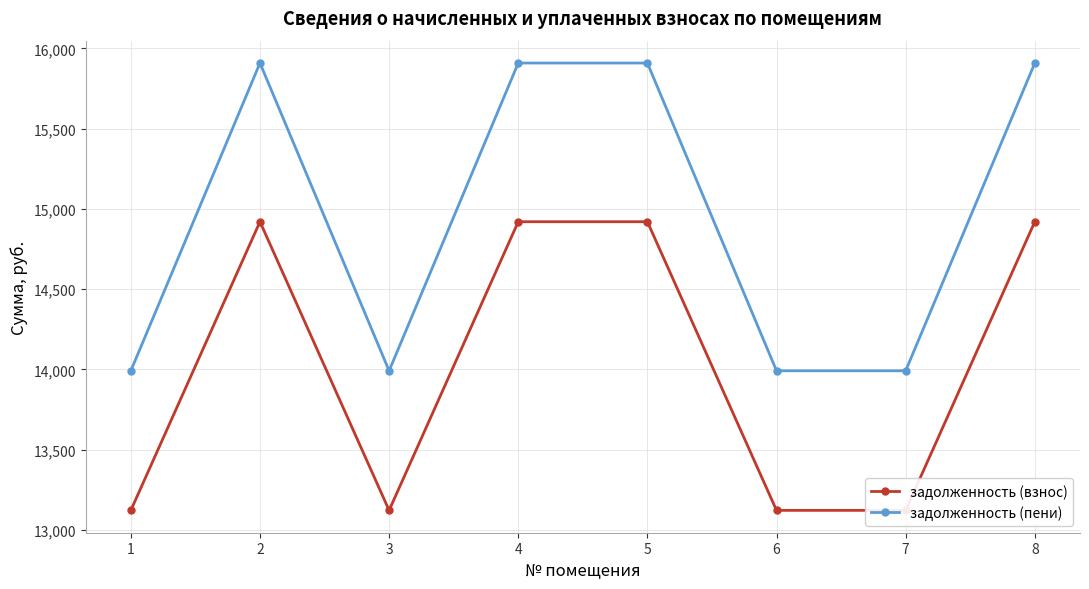

True or false: задолженность (взнос) and задолженность (пени) intersect in this chart.

False